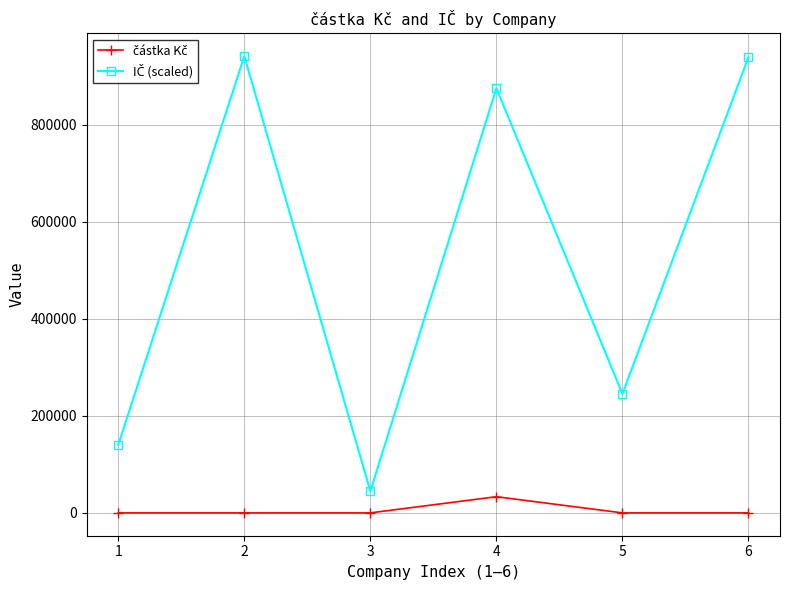

What is the spread (max minus min) of values at 4?

841404.8